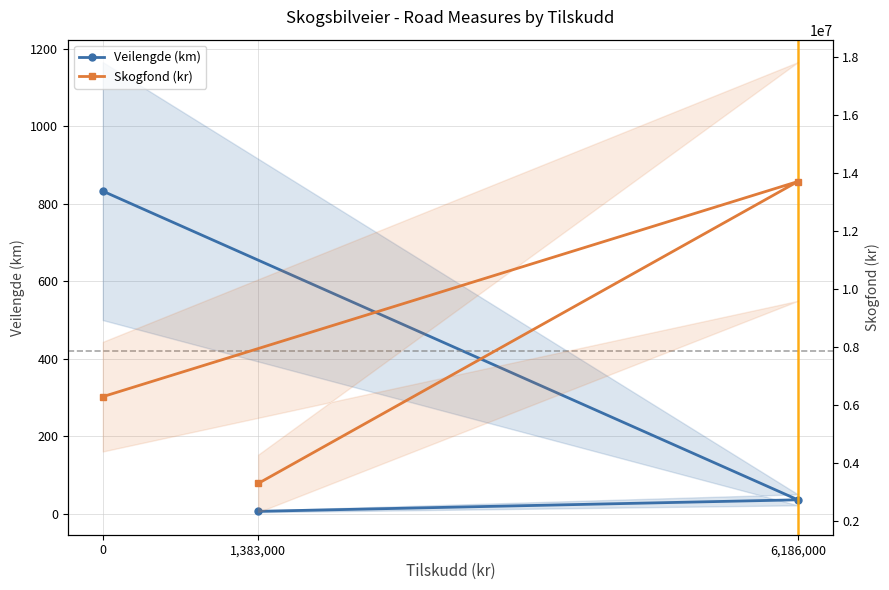

Rank the categories by Skogfond (kr) value from highest to lowest.

6,186,000, 0, 1,383,000